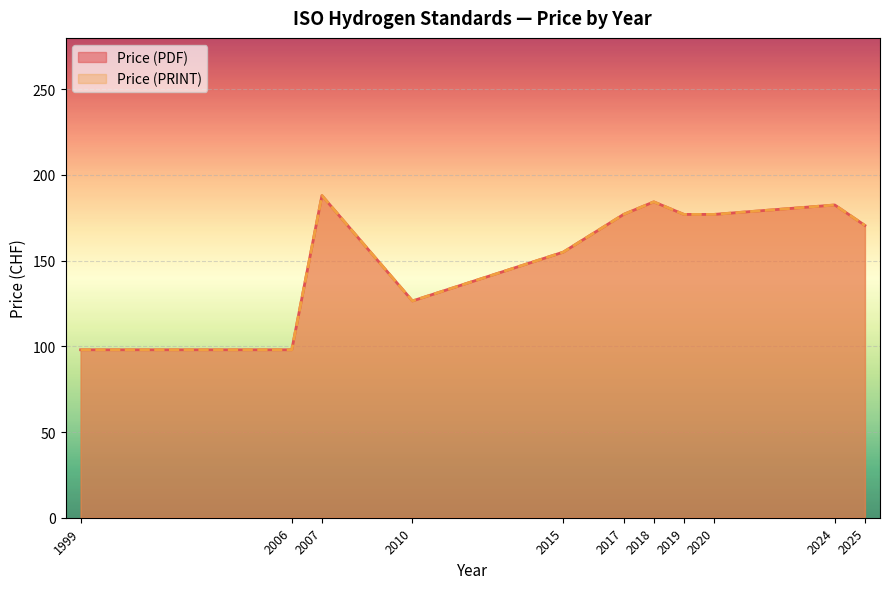

Which series has the largest total across all categories?

Price (PDF)